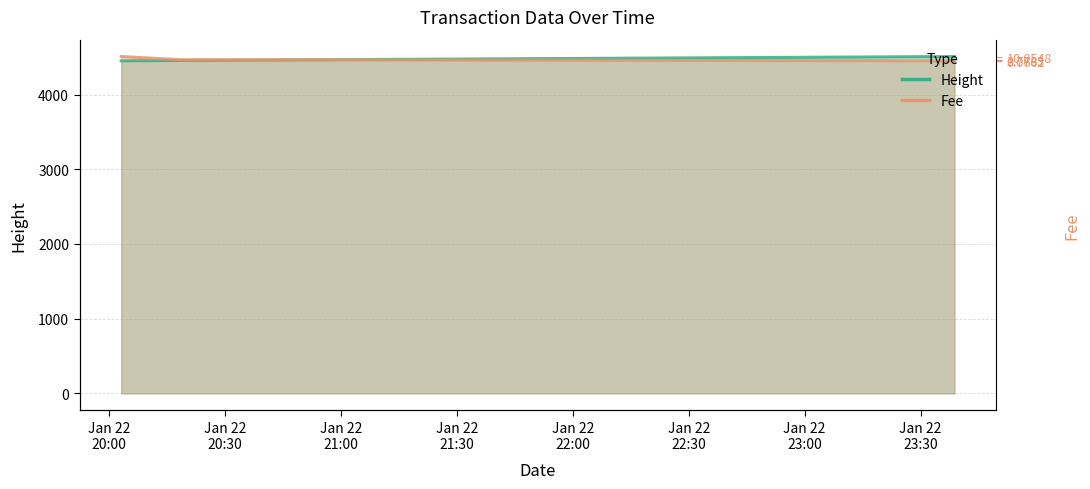

How many Fee (scaled) values are between 4451 and 4509?

3